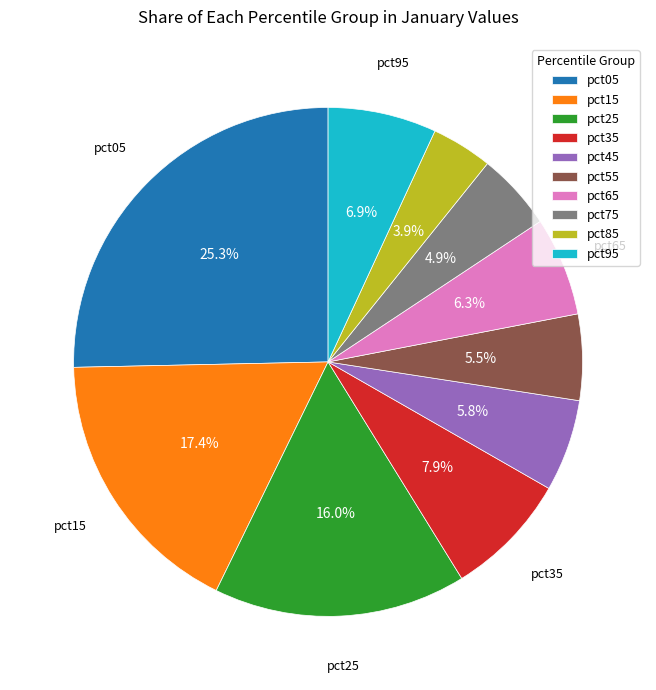

Does pct25 account for over 50% of the chart?

No